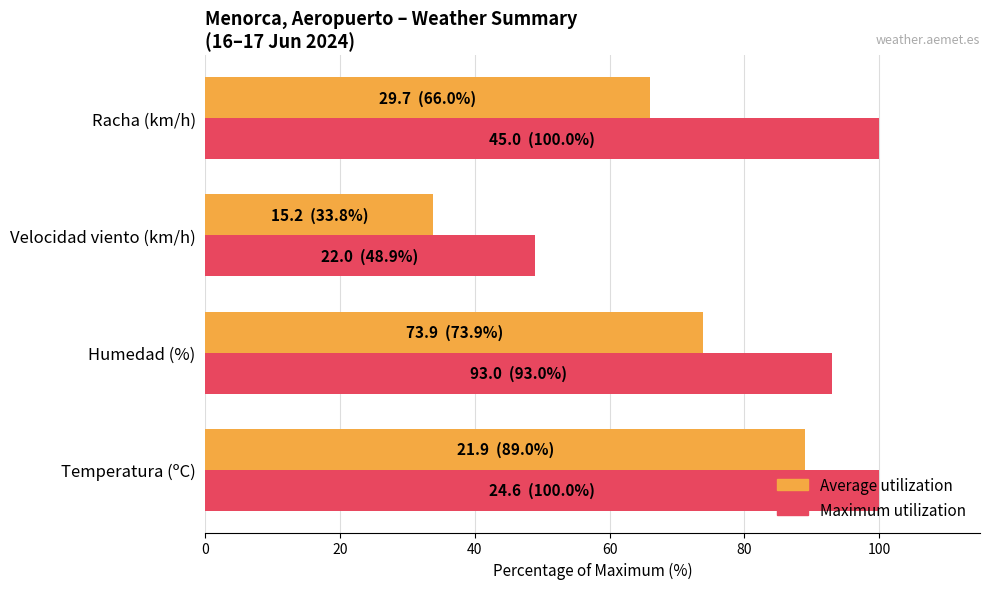

What is the total value across all series at Velocidad viento (km/h)?

82.7